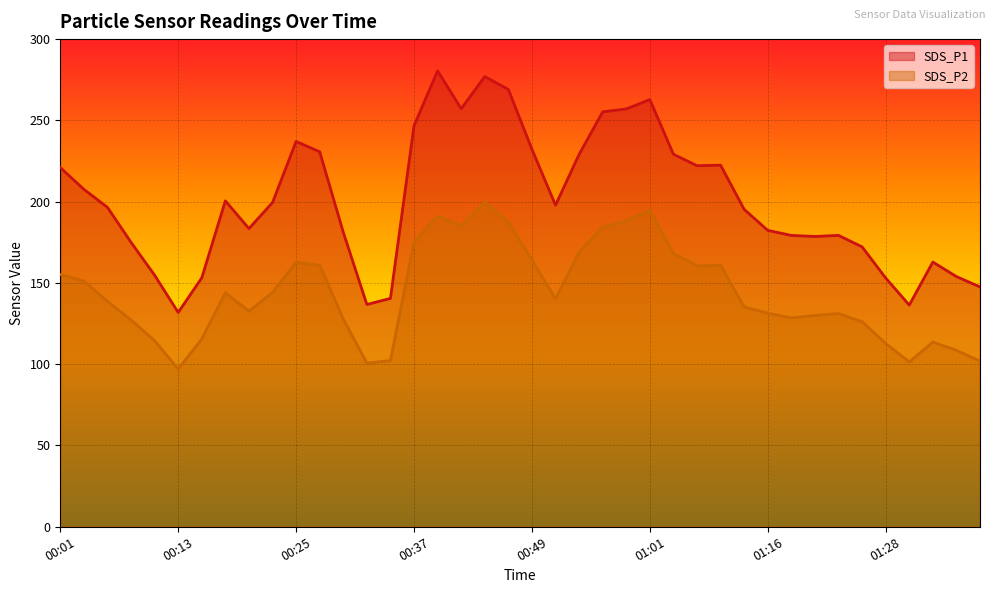

What are all the series names shown in the legend?

SDS_P1, SDS_P2